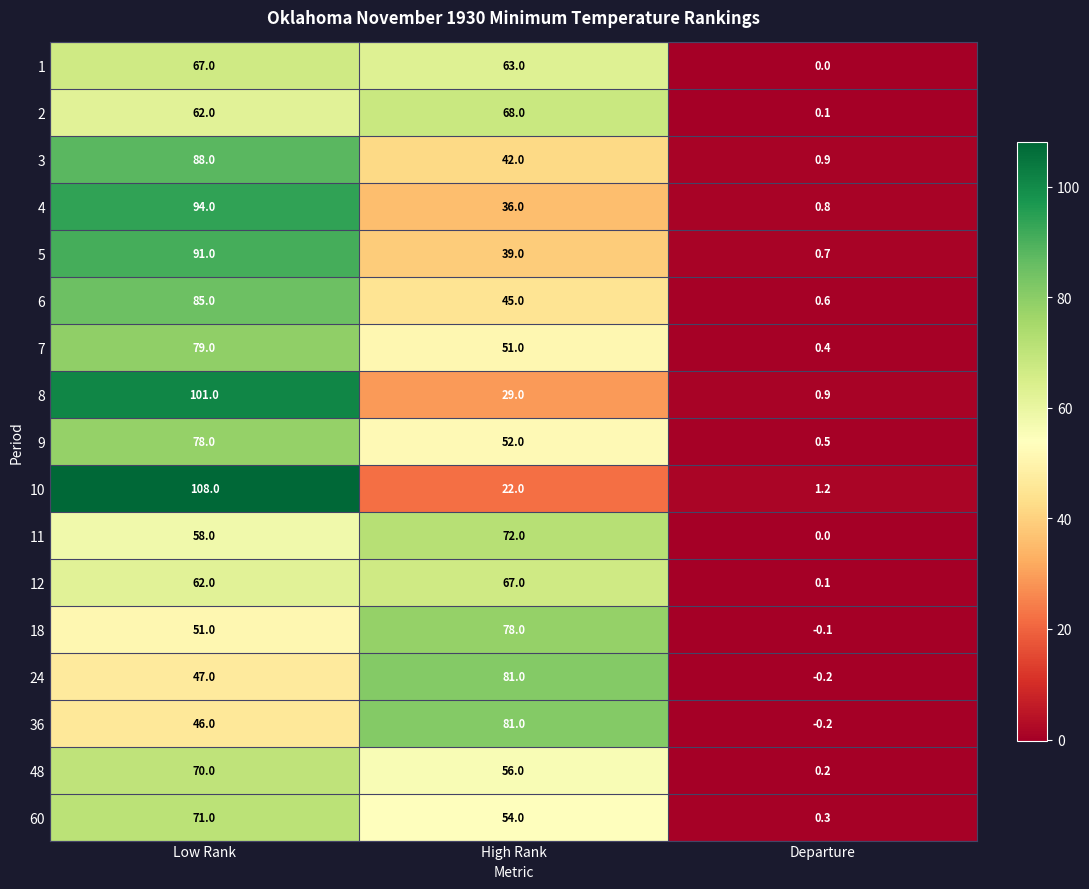

Rank the categories by 1 value from highest to lowest.

Low Rank, High Rank, Departure